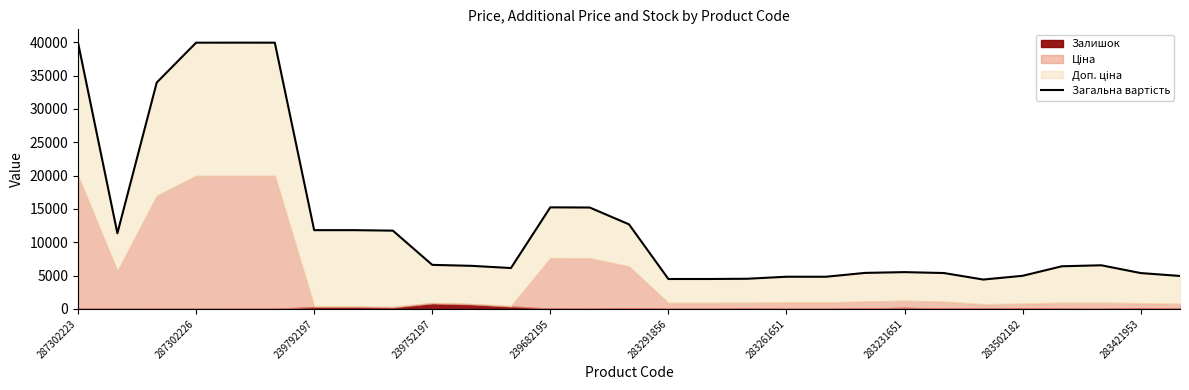

What is the sum of the values at 283261651 and 25?

18209.8